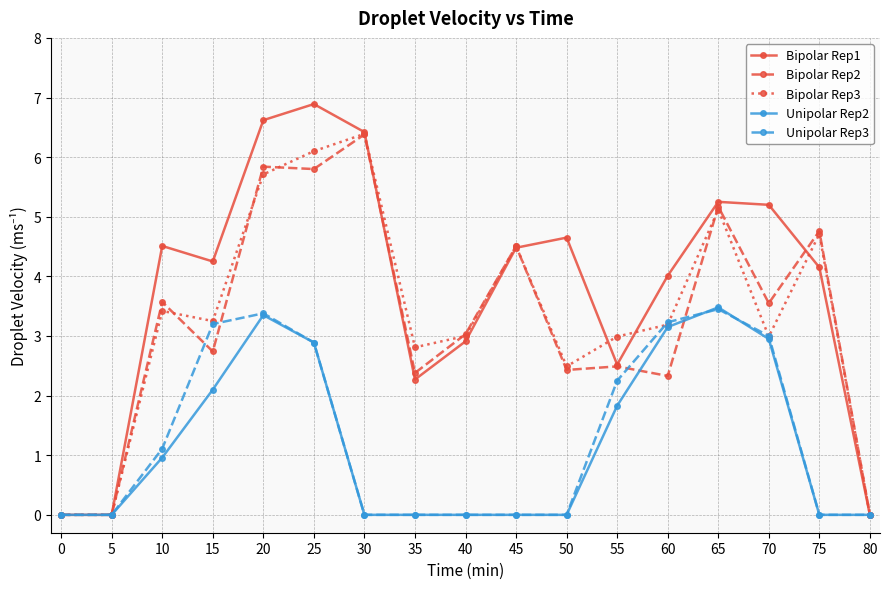

What is the value of the Bipolar Rep3 point at the 3rd from the left?

3.4